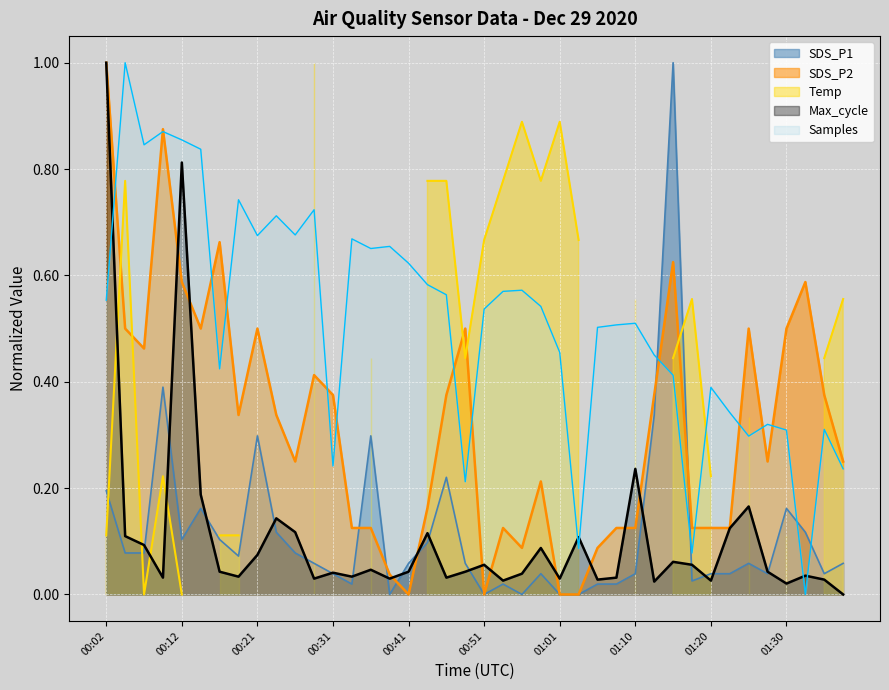

Where is Max_cycle nearest to the value 0?

39